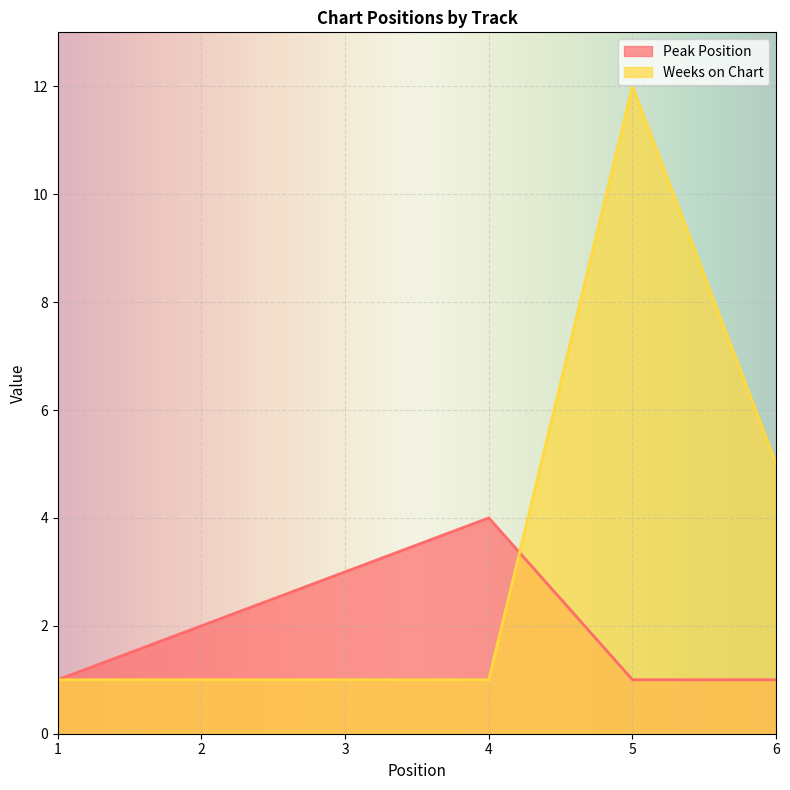

Which label corresponds to the smallest value in the chart?

1